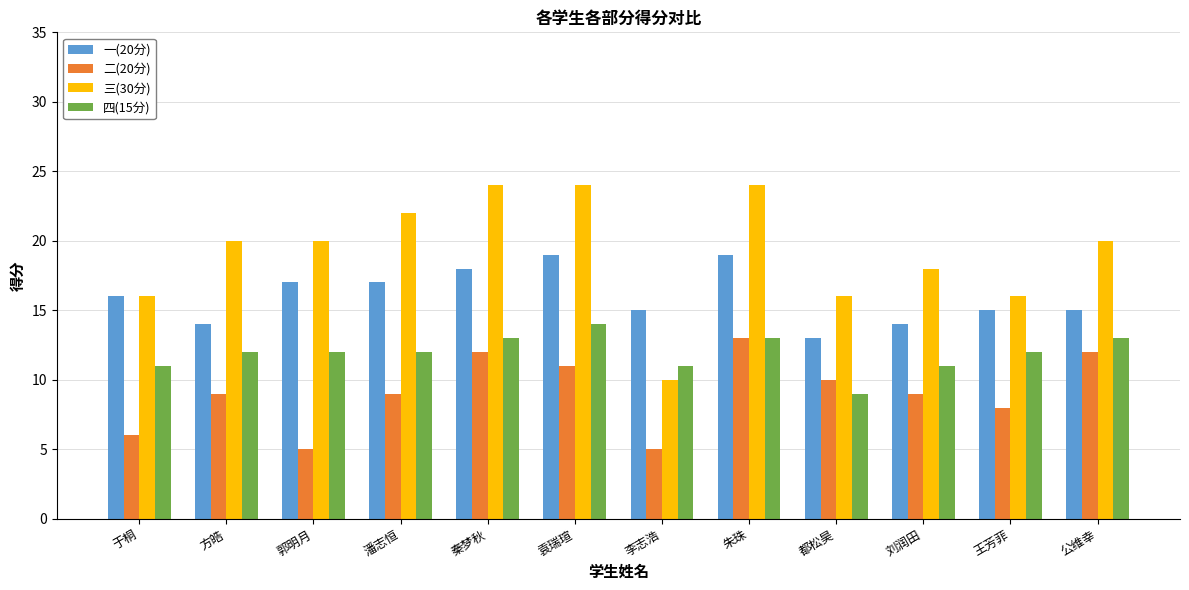

Count the number of categories in the chart.

12